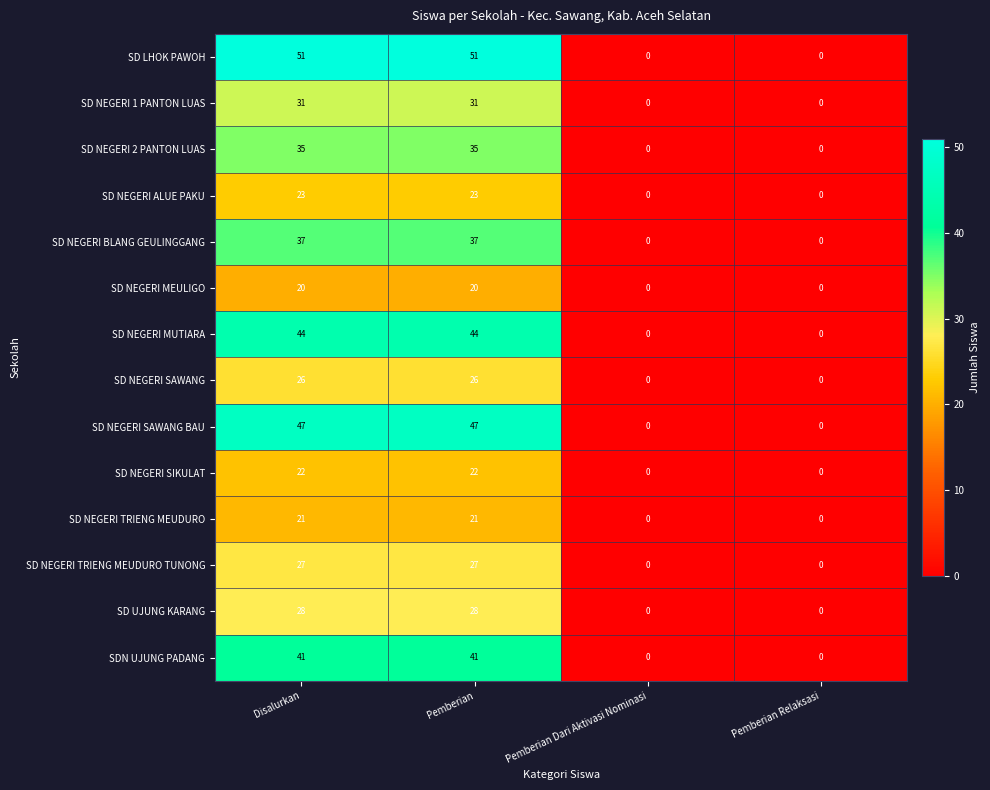

Rank the series at Disalurkan from lowest to highest value.

SD NEGERI MEULIGO, SD NEGERI TRIENG MEUDURO, SD NEGERI SIKULAT, SD NEGERI ALUE PAKU, SD NEGERI SAWANG, SD NEGERI TRIENG MEUDURO TUNONG, SD UJUNG KARANG, SD NEGERI 1 PANTON LUAS, SD NEGERI 2 PANTON LUAS, SD NEGERI BLANG GEULINGGANG, SDN UJUNG PADANG, SD NEGERI MUTIARA, SD NEGERI SAWANG BAU, SD LHOK PAWOH